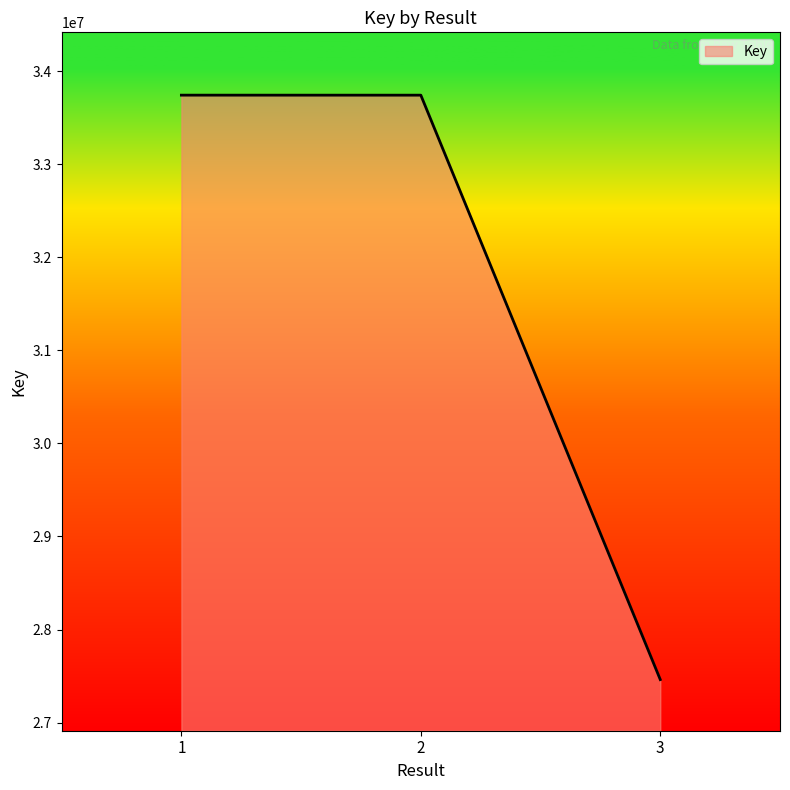

Where does the data first go above 33740510?

1